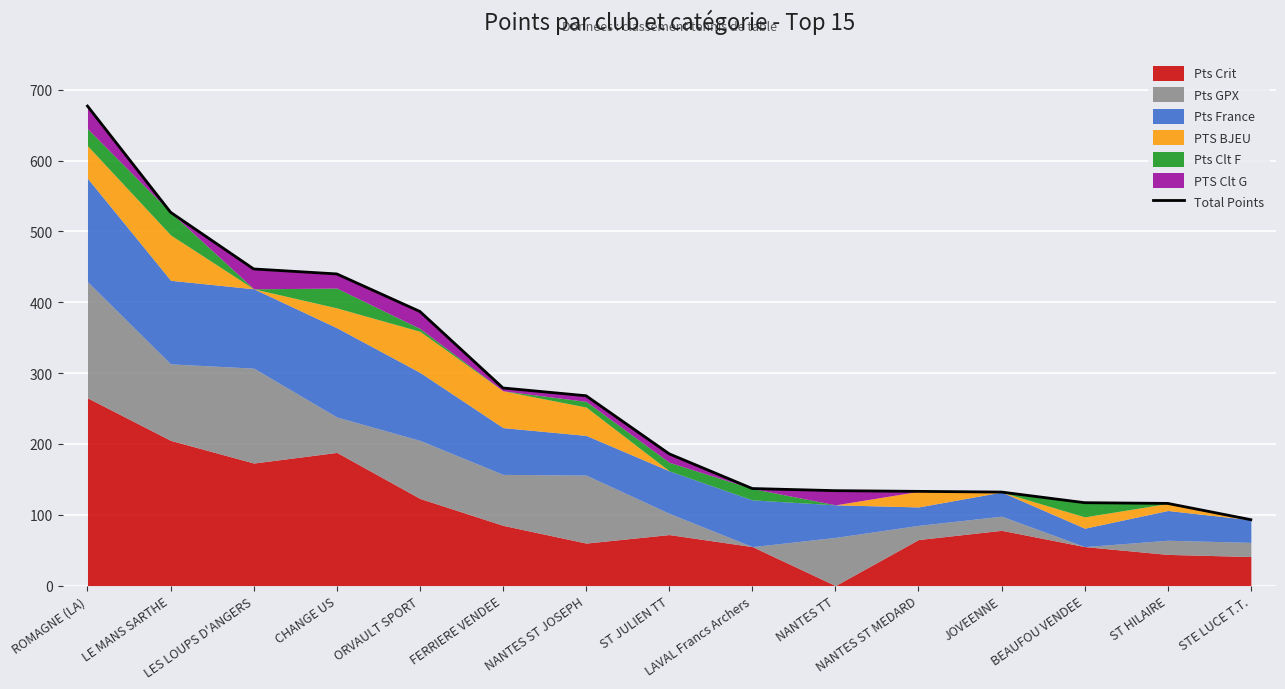

Reading left to right, what are all the values shown in this chart?

ROMAGNE (LA)=677	LE MANS SARTHE=527	LES LOUPS D'ANGERS=447	CHANGE US=440	ORVAULT SPORT=387	FERRIERE VENDEE=279	NANTES ST JOSEPH=268	ST JULIEN TT=186	LAVAL Francs Archers=137	NANTES TT=134	NANTES ST MEDARD=133	JOVEENNE=132	BEAUFOU VENDEE=117	ST HILAIRE=116	STE LUCE T.T.=93